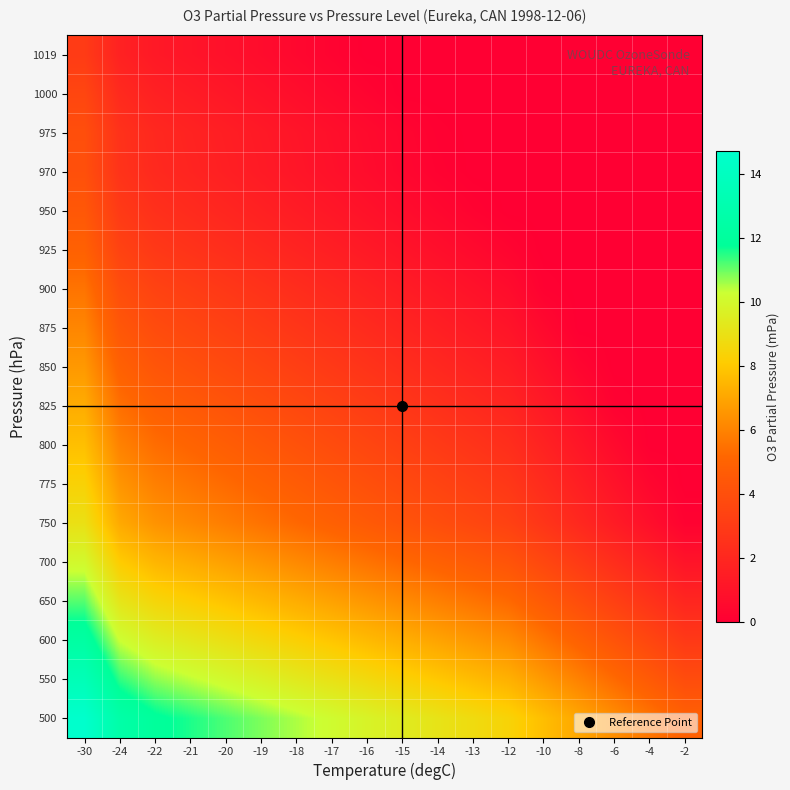

At which category is the sum across all series the highest?

-30